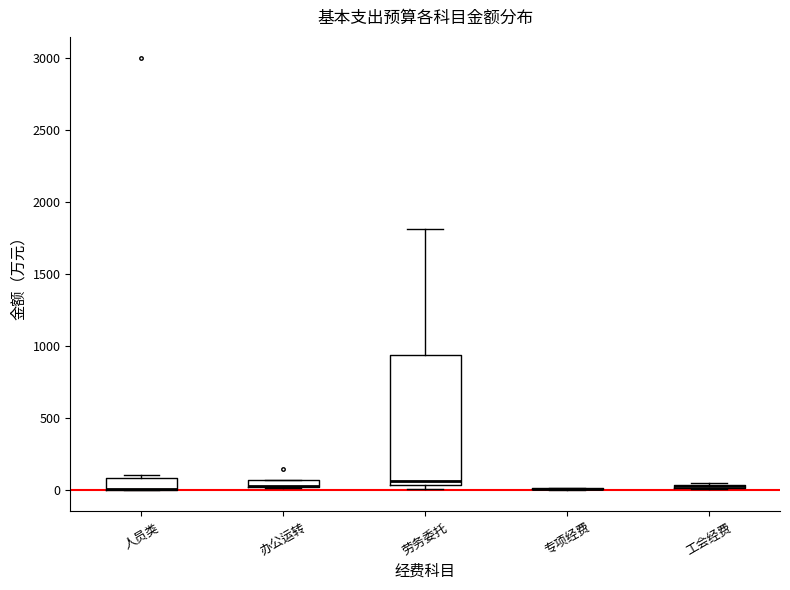

Where is the lower edge of the box for 工会经费 on the y-axis? The values are not printed on the chart, so give them approximately, as read against the axis.

0